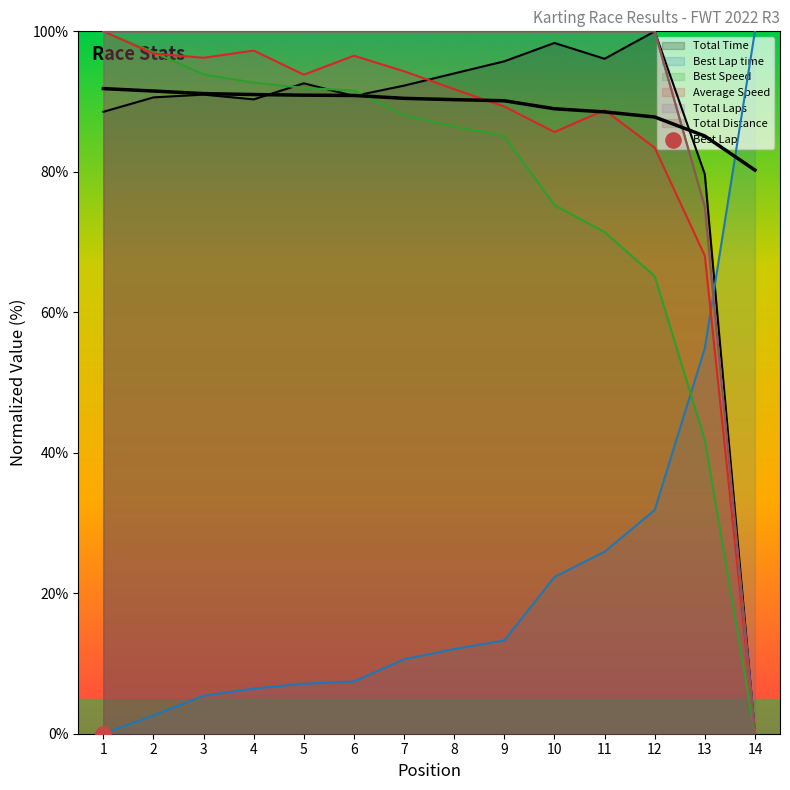

At how many categories does at least one series exceed 1?

14